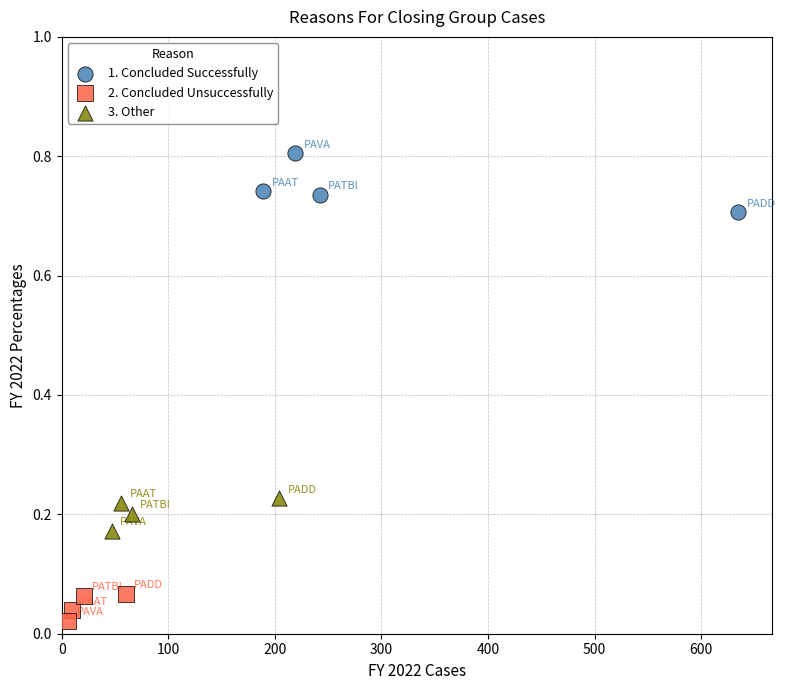

Which series has the largest Y range (max minus min)?

1. Concluded Successfully